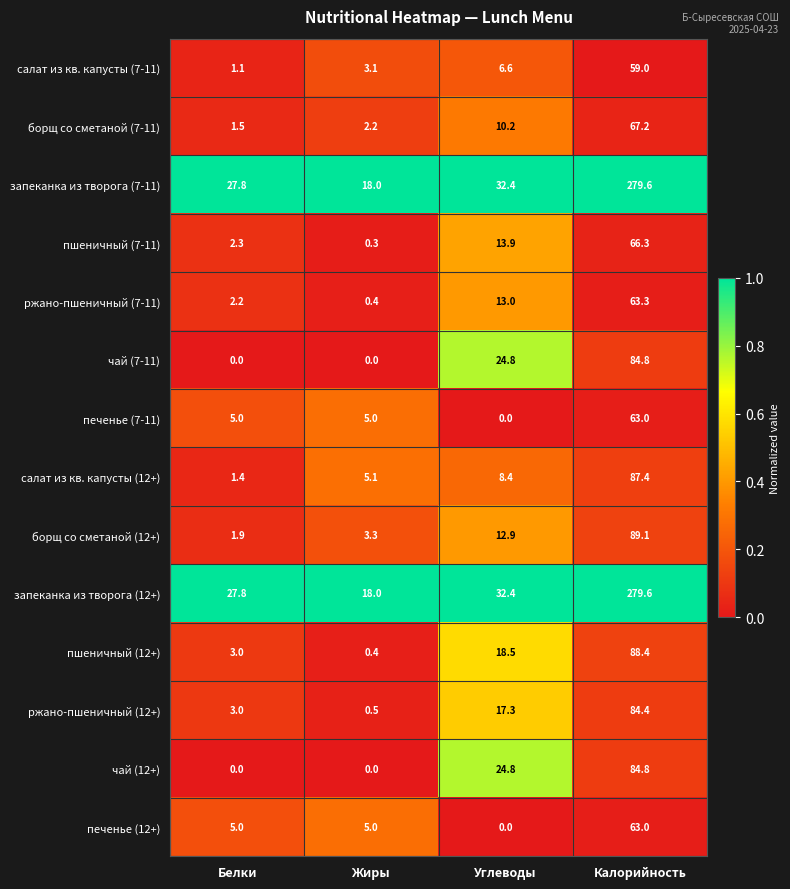

Where does the борщ со сметаной (7-11) series first go above 10?

Углеводы